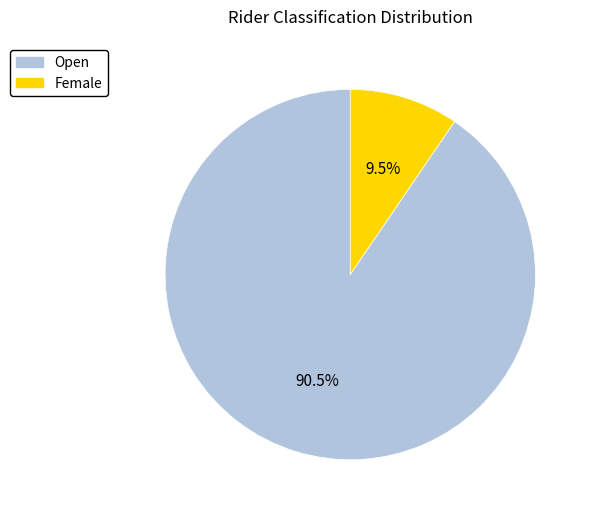

The Open slice represents 78% of the pie. True or false?

False